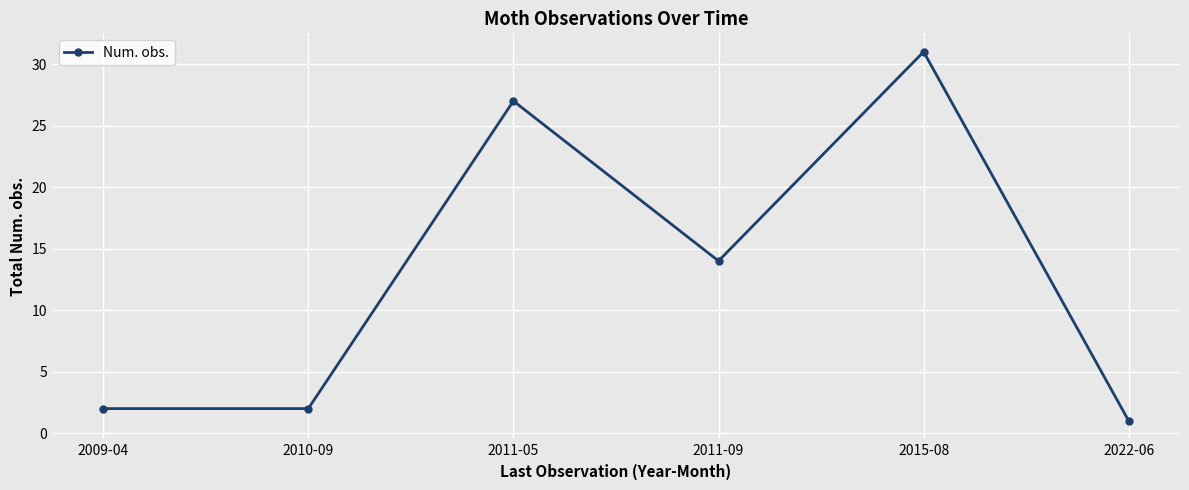

What is the difference between the maximum and minimum values?

30